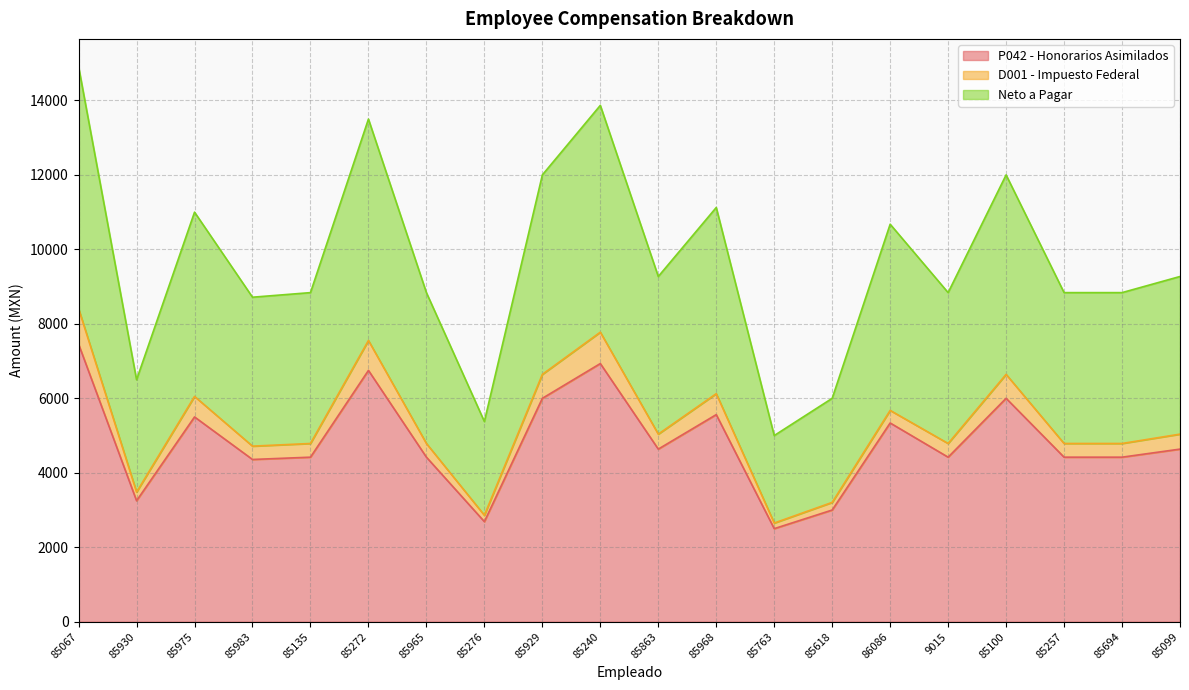

Does the chart have visible grid lines?

Yes